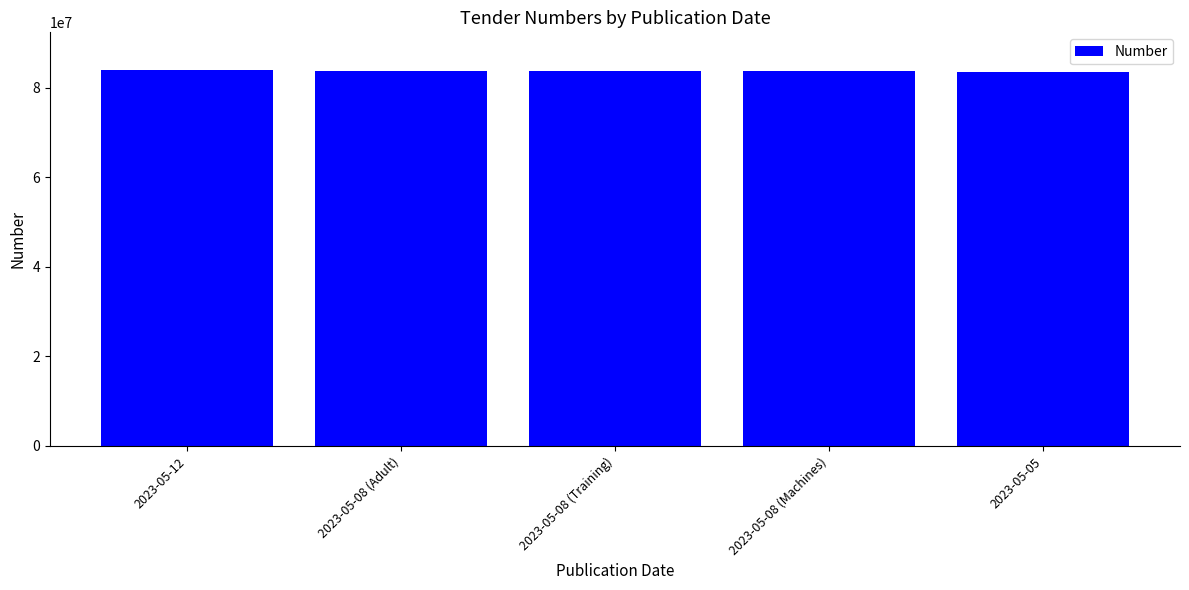

What is the average value?

83749256